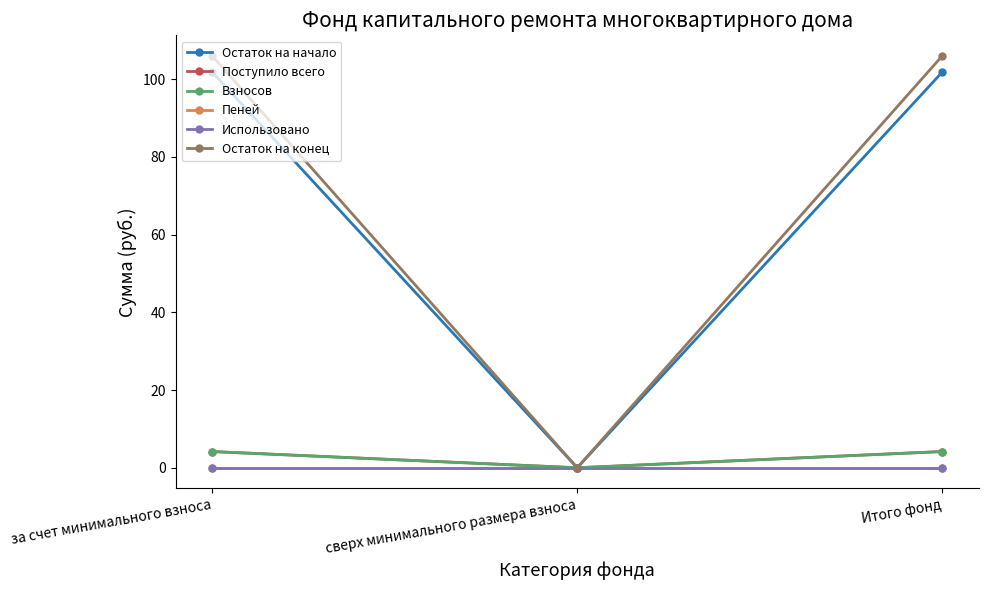

Is this an area chart (filled region under the line)?

No